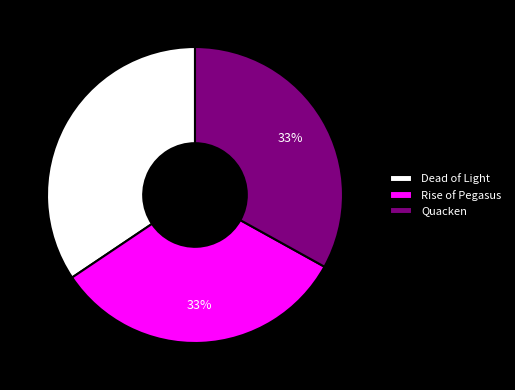

Does Dead of Light represent more than half of the total?

No